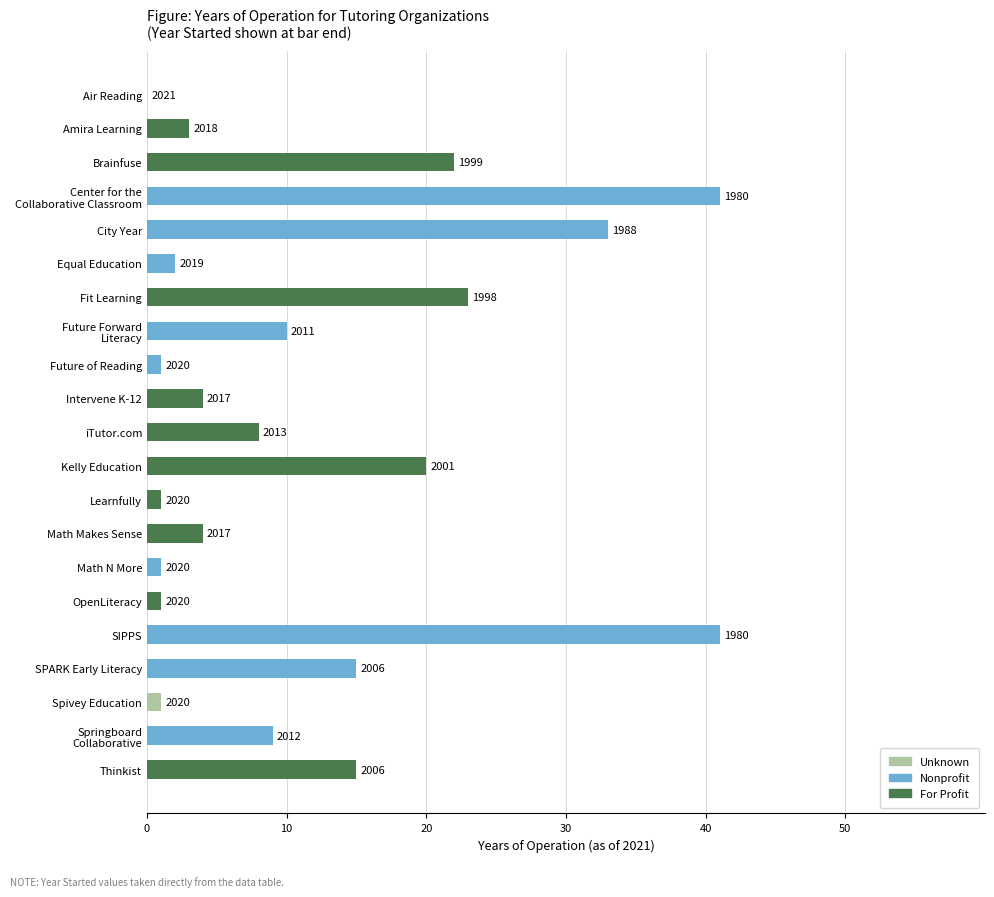

What is the smallest value displayed?

1980